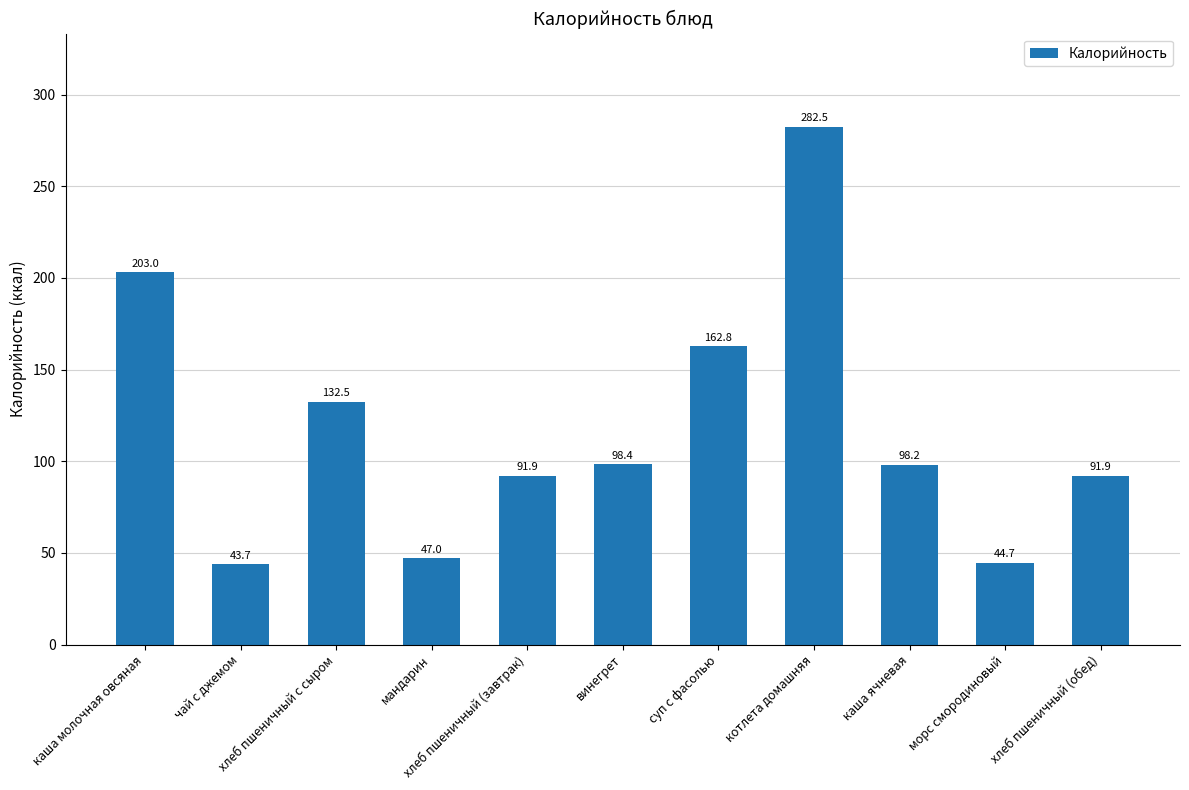

Reading left to right, what are all the values shown in this chart?

каша молочная овсяная=203.0	чай с джемом=43.7	хлеб пшеничный с сыром=132.5	мандарин=47.0	хлеб пшеничный (завтрак)=91.9	винегрет=98.4	суп с фасолью=162.8	котлета домашняя=282.5	каша ячневая=98.2	морс смородиновый=44.7	хлеб пшеничный (обед)=91.9